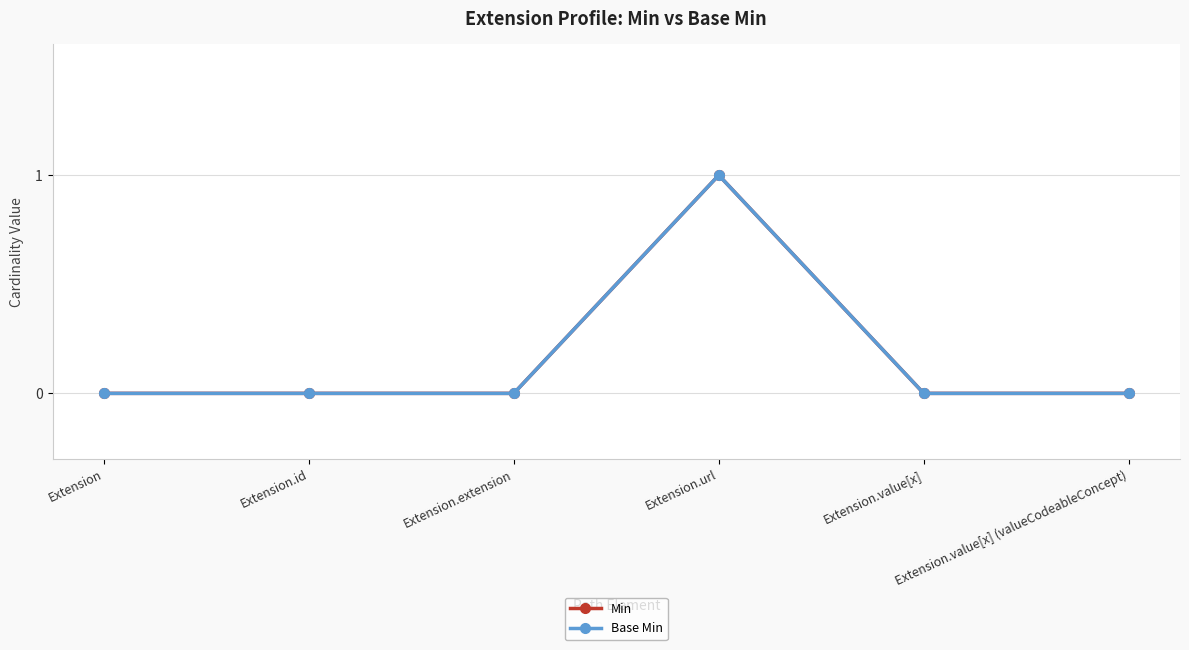

At which label is Base Min closest to 0?

Extension